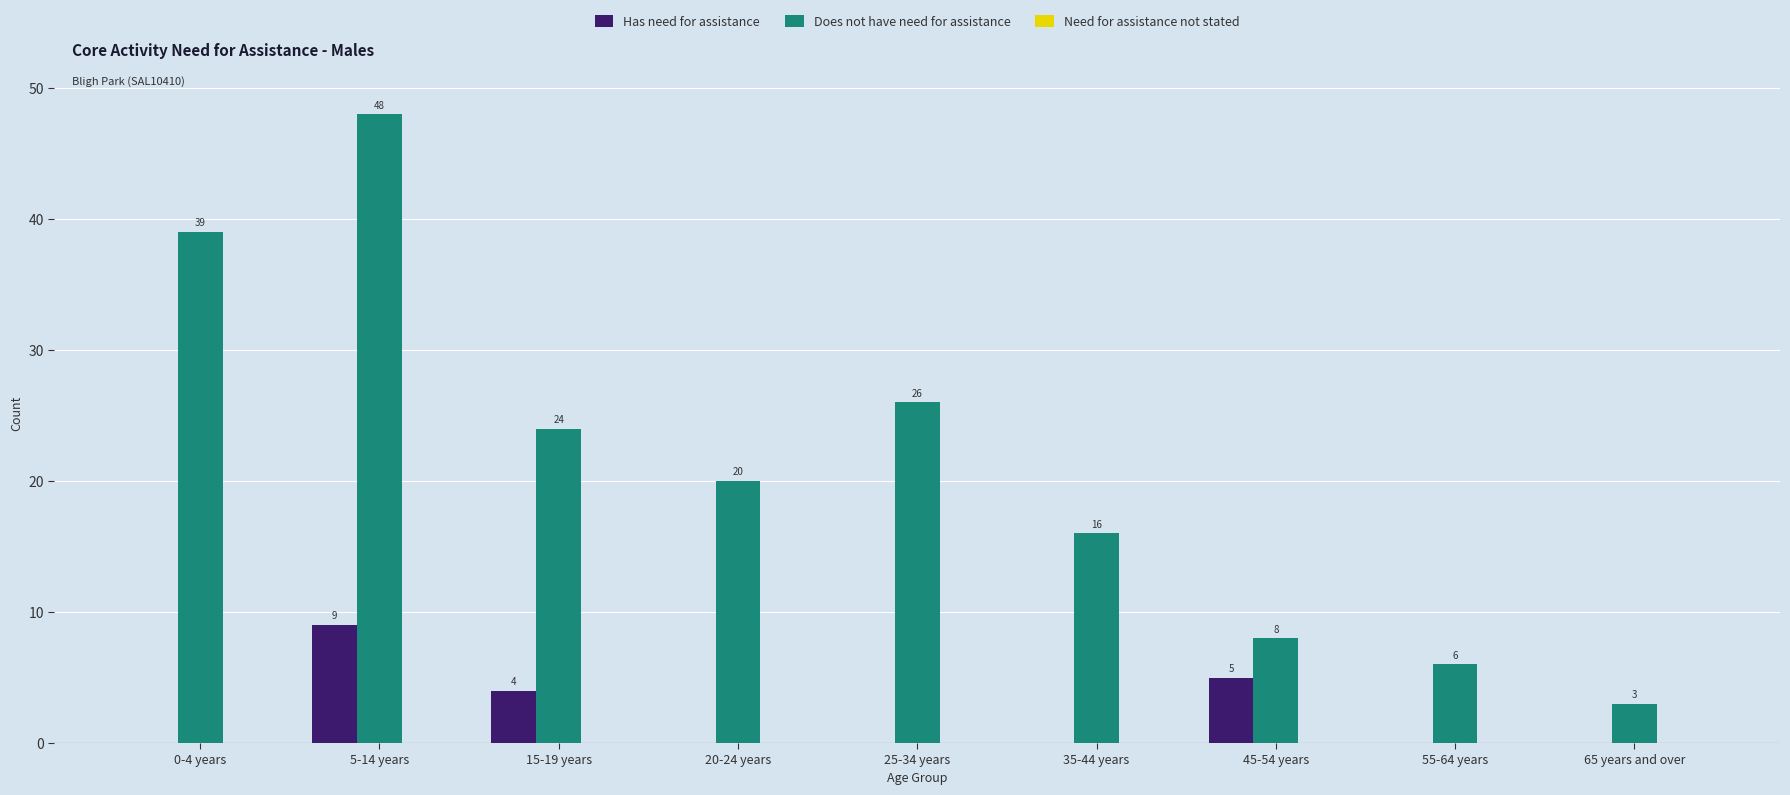

How many groups of bars are there?

9